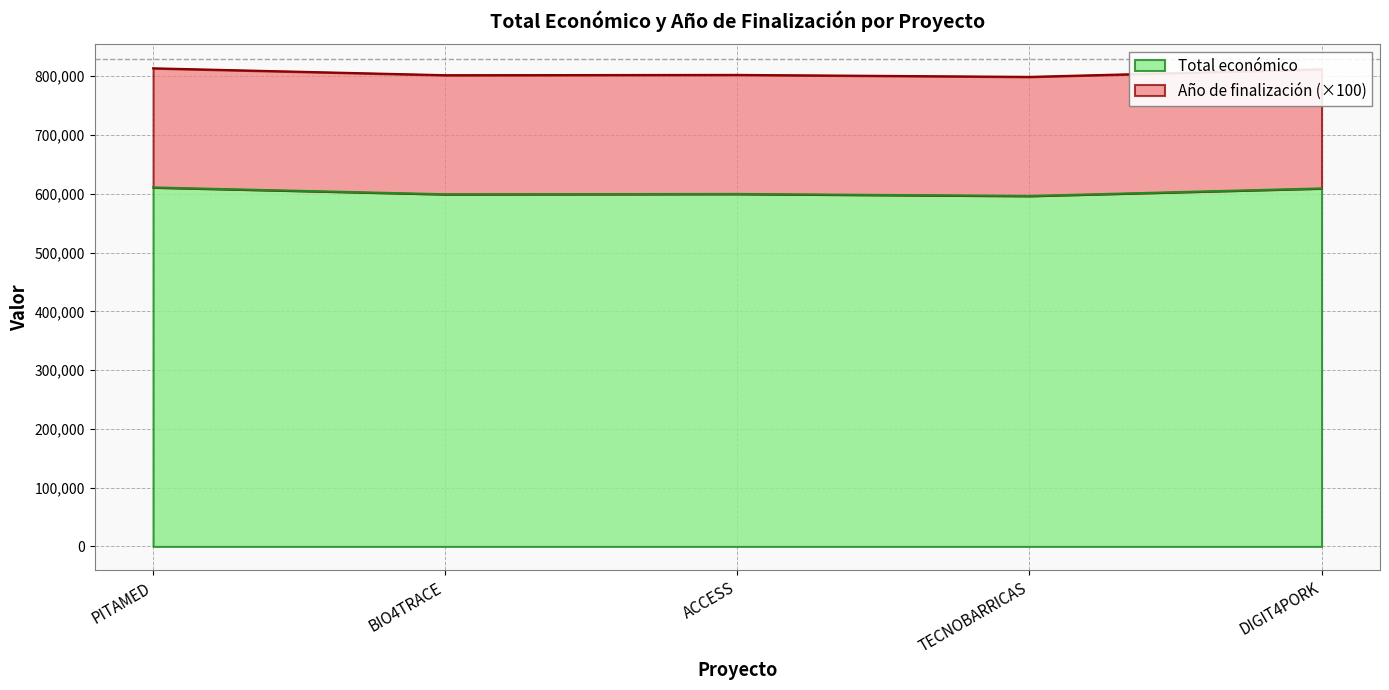

Rank the categories by value from highest to lowest.

PITAMED, DIGIT4PORK, ACCESS, BIO4TRACE, TECNOBARRICAS